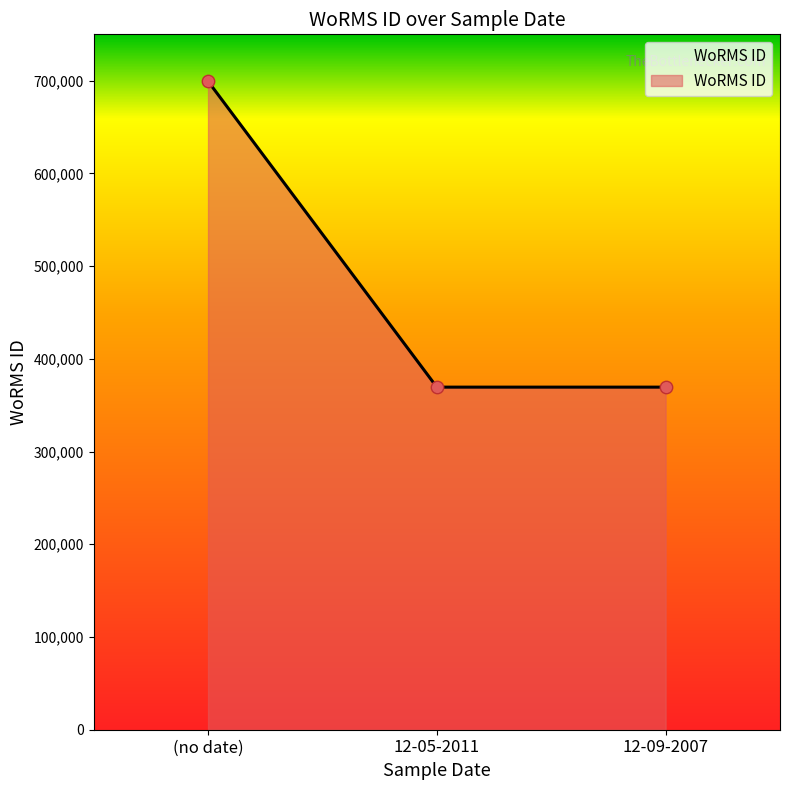

Which has a higher value, (no date) or 12-09-2007?

(no date)